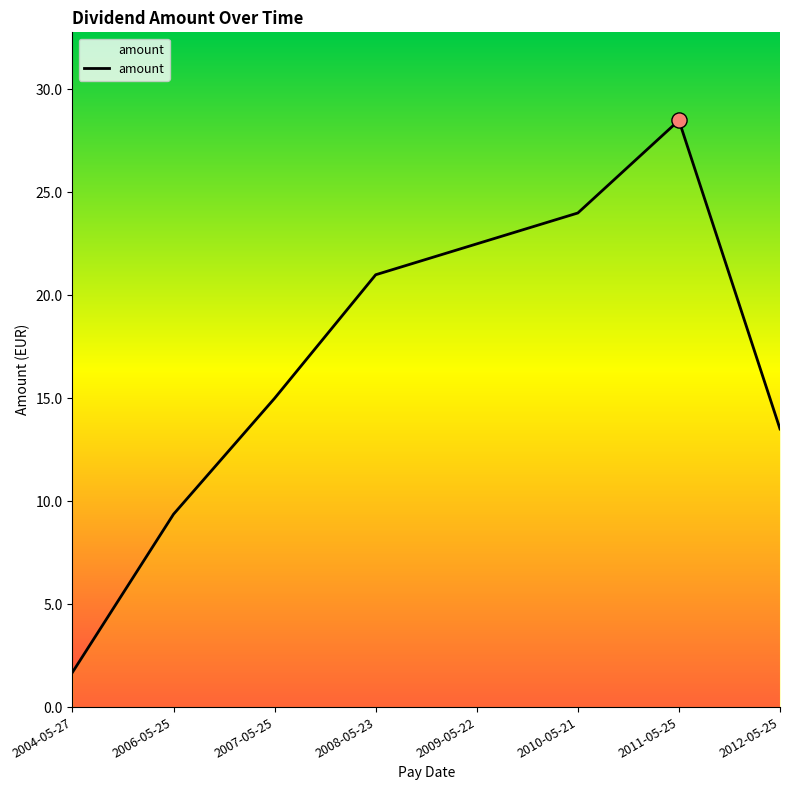

Approximately how many times larger is the value at 2010-05-21 compared to 2009-05-22?

1.1